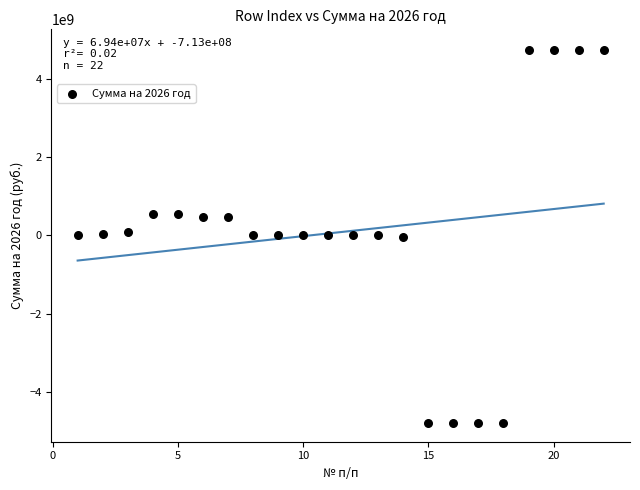

What is the range of Y values (max minus min)?

9555347620.0